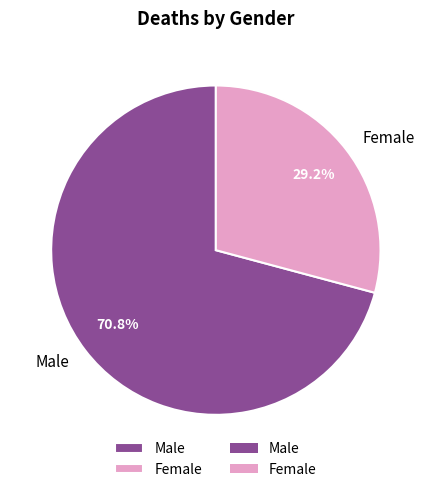

What is the smallest slice in the pie chart?

Female